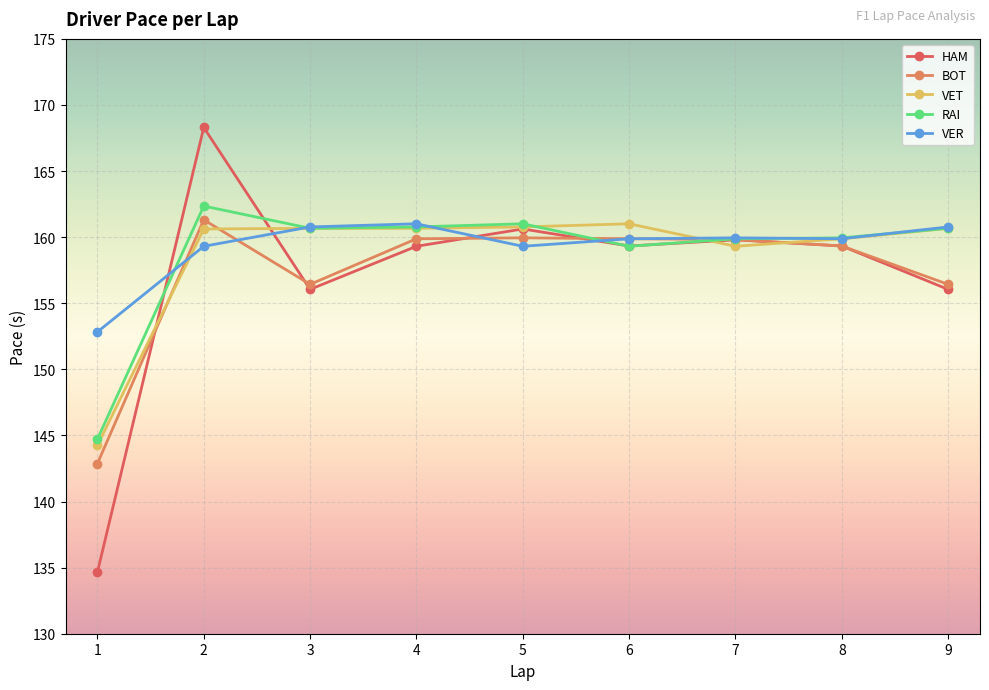

What is the difference between the highest and lowest values at 3?

4.7